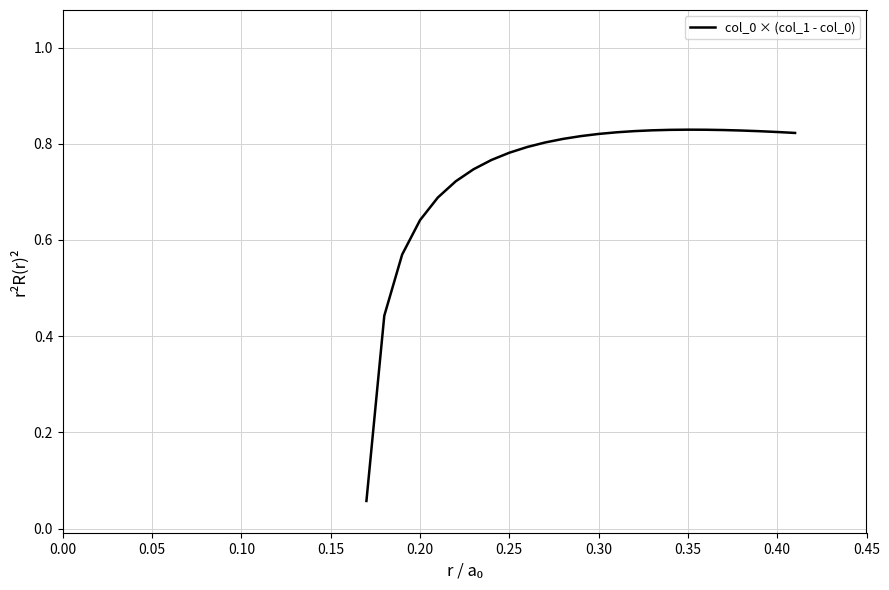

Does the chart display data point markers on the line(s)?

No